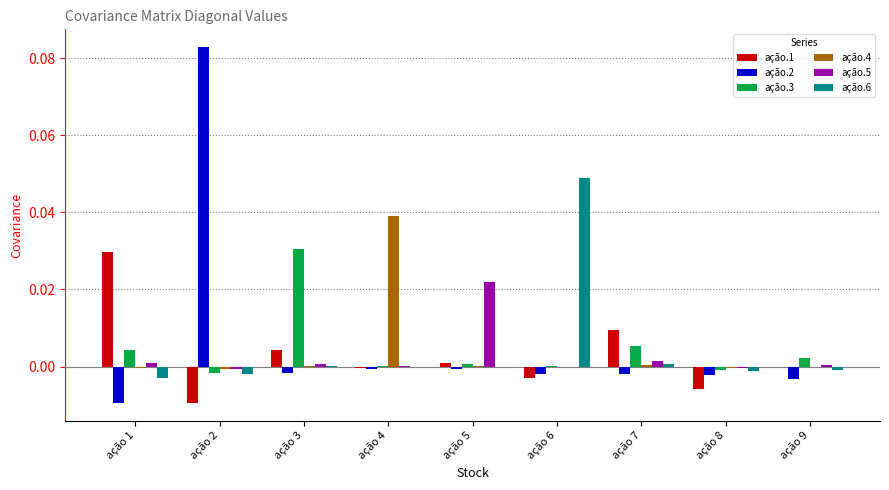

How many categories are shown in the chart?

9